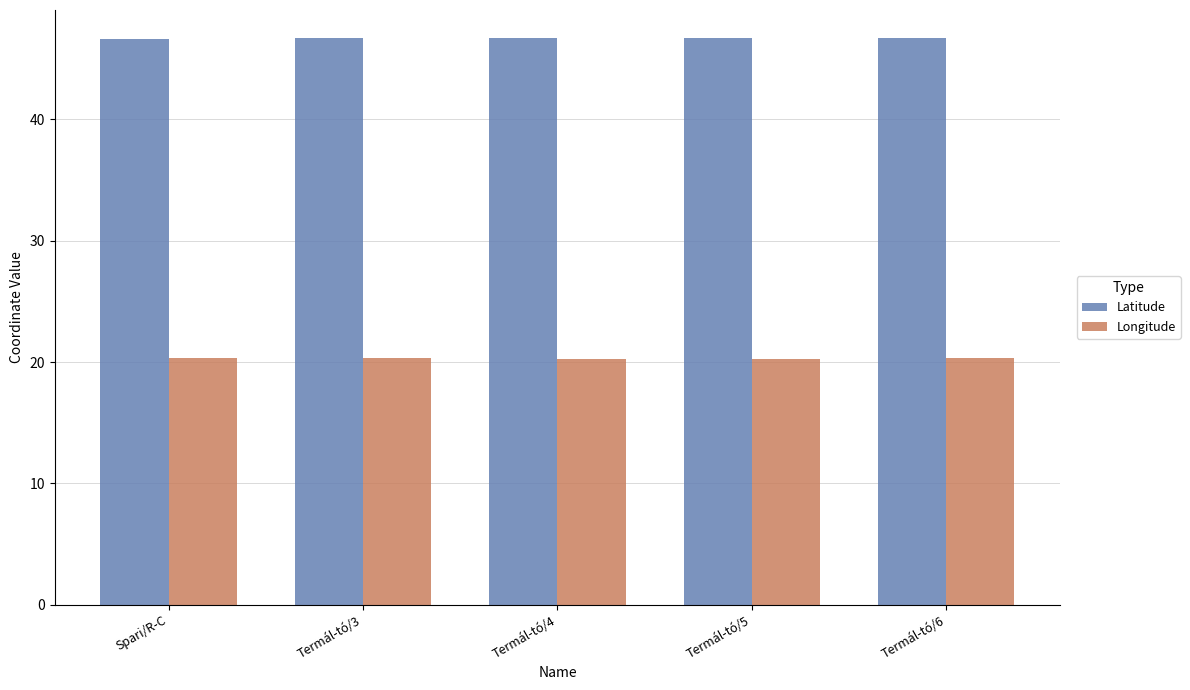

What is the maximum value for Latitude?

46.7